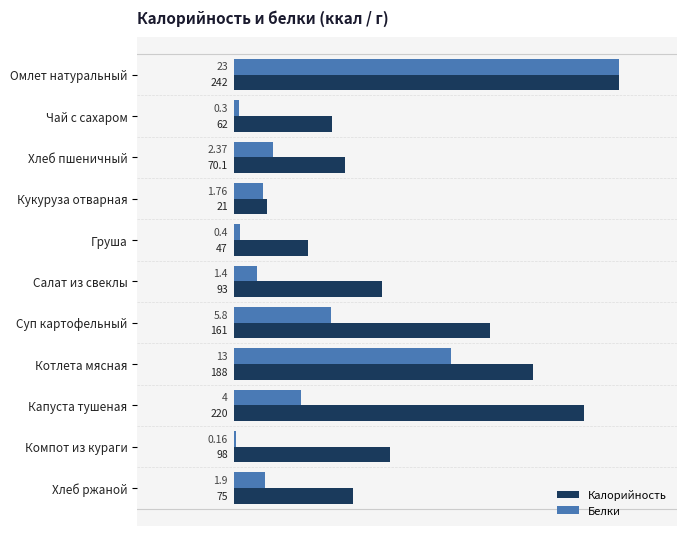

What are all the series names shown in the legend?

Калорийность, Белки